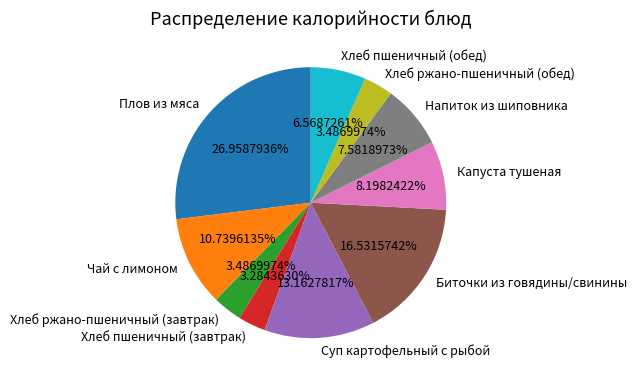

Which has a higher value, Хлеб пшеничный (завтрак) or Капуста тушеная?

Капуста тушеная